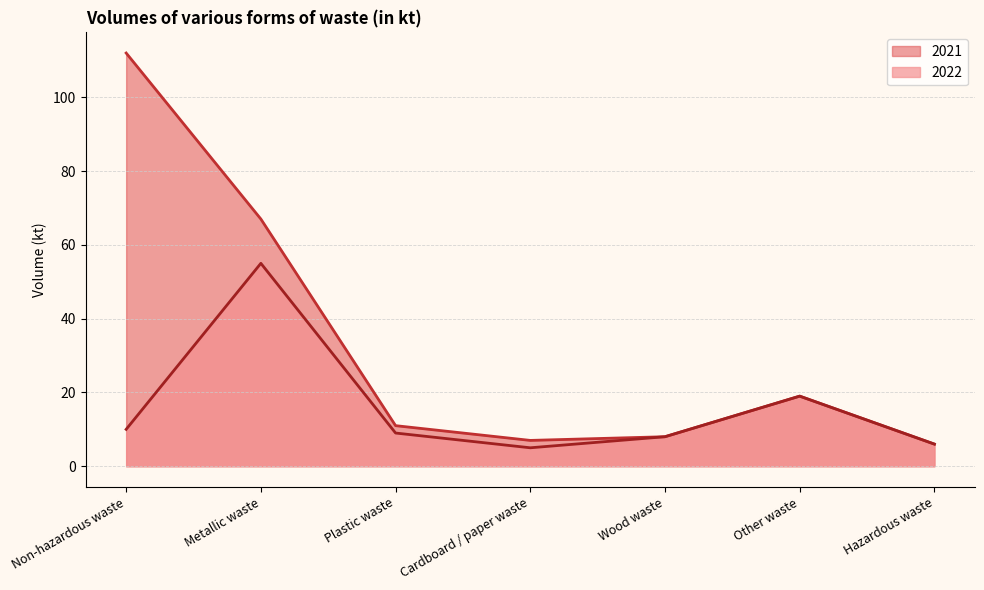

What is the sum of all 2022 values?

112